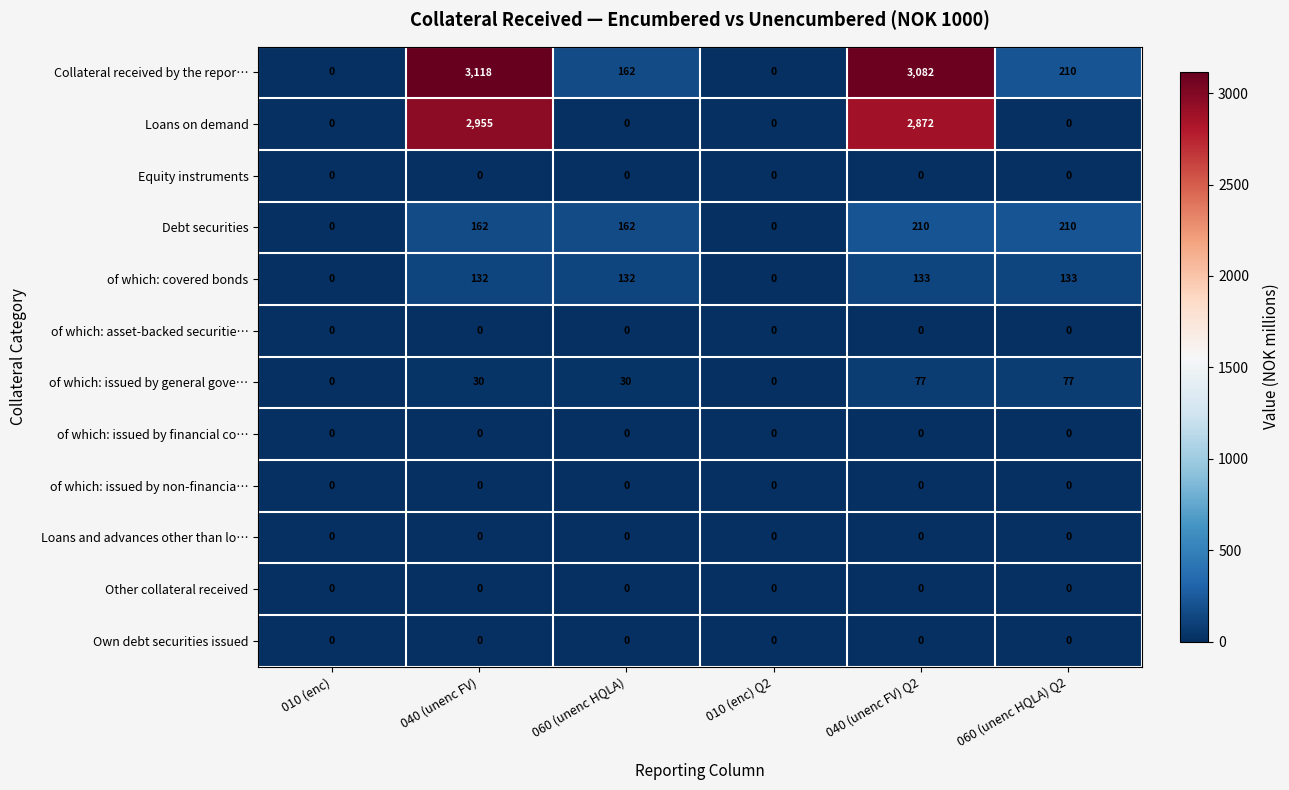

At how many categories does at least one series exceed 1609?

2